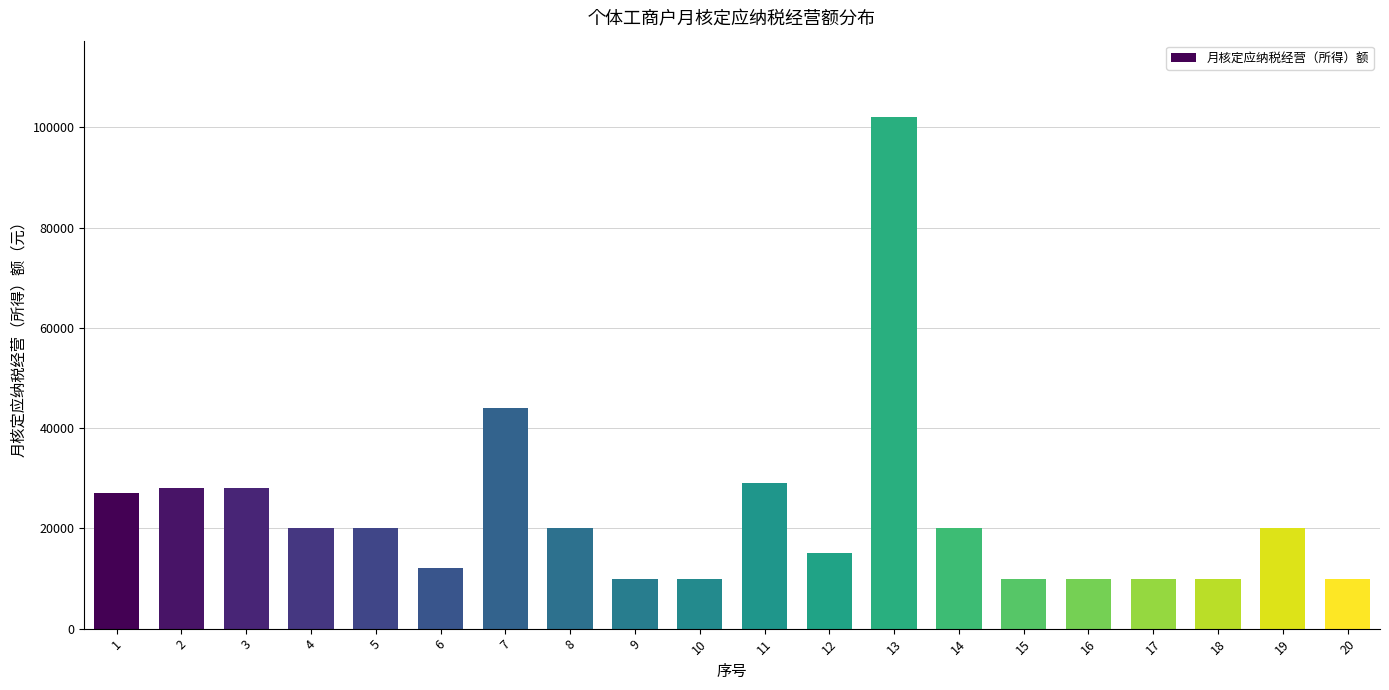

What is the average value?

22750